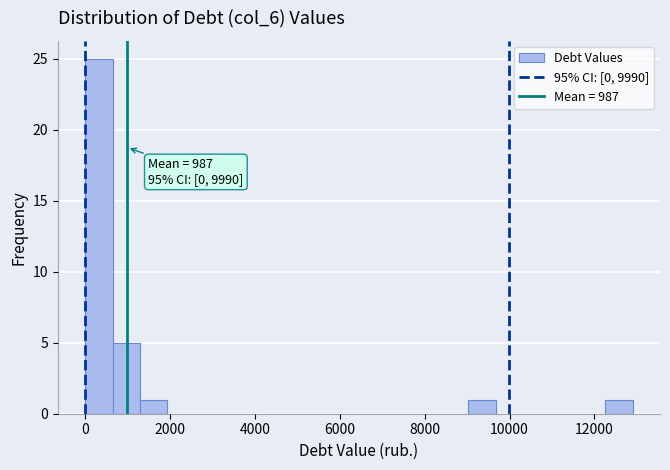

Read against the x-axis, roughly where is the centre of the tallest bar?

400